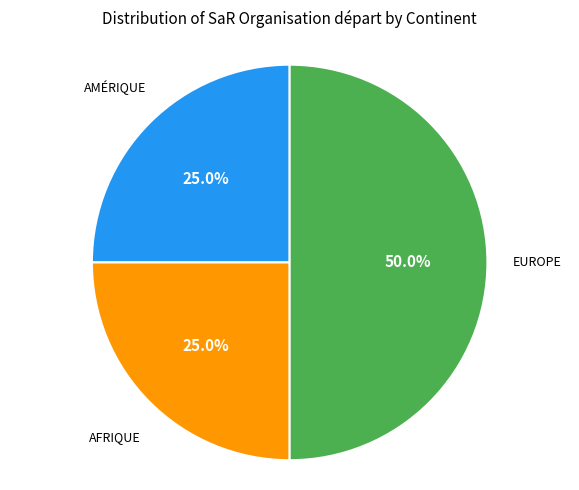

Rank the categories by value from lowest to highest.

Amérique, Afrique, Europe